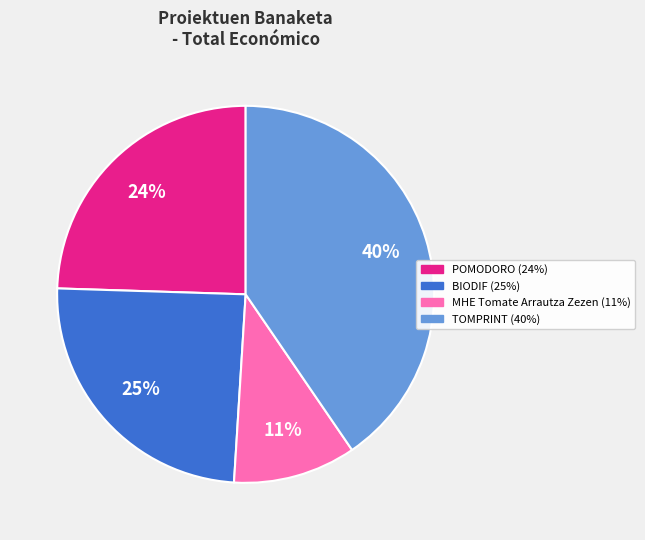

Is the sum of BIODIF and MHE Tomate Arrautza Zezen greater than half?

No